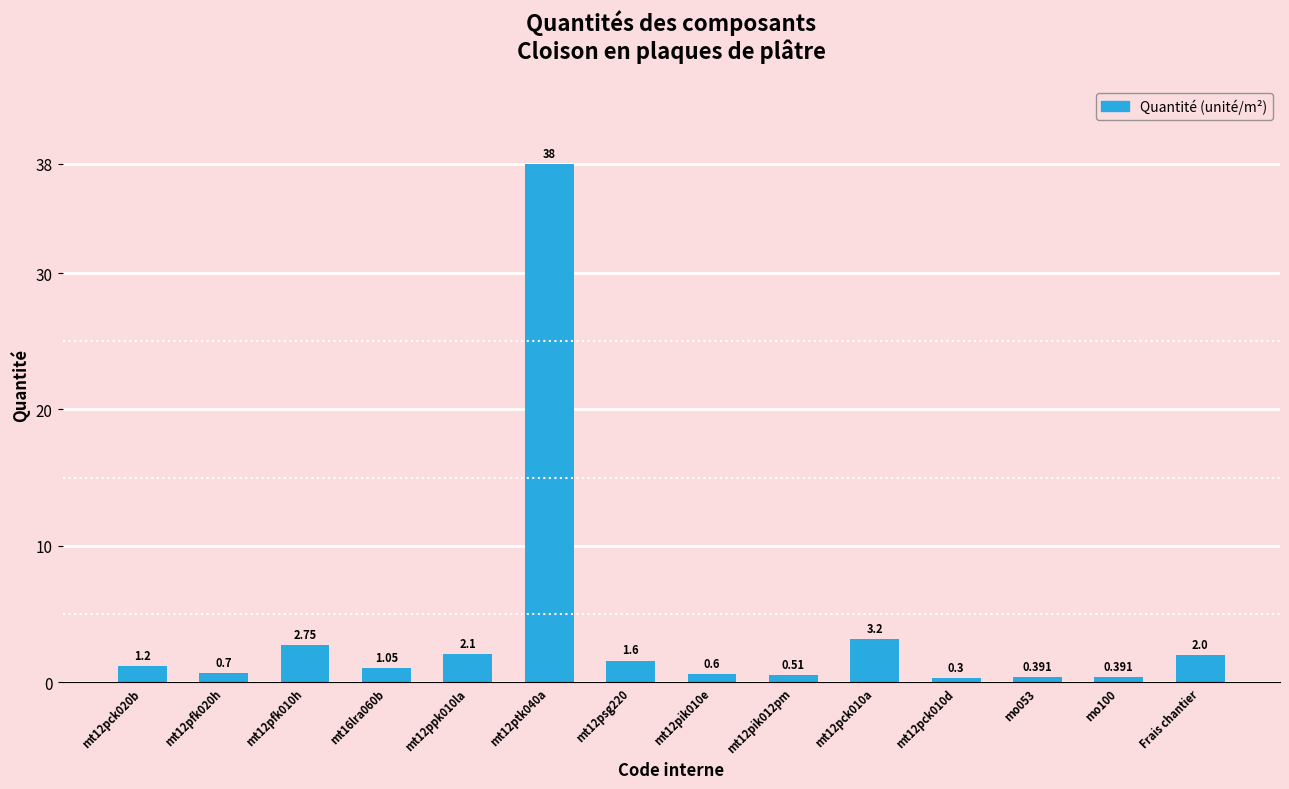

How many distinct data groups are displayed?

1